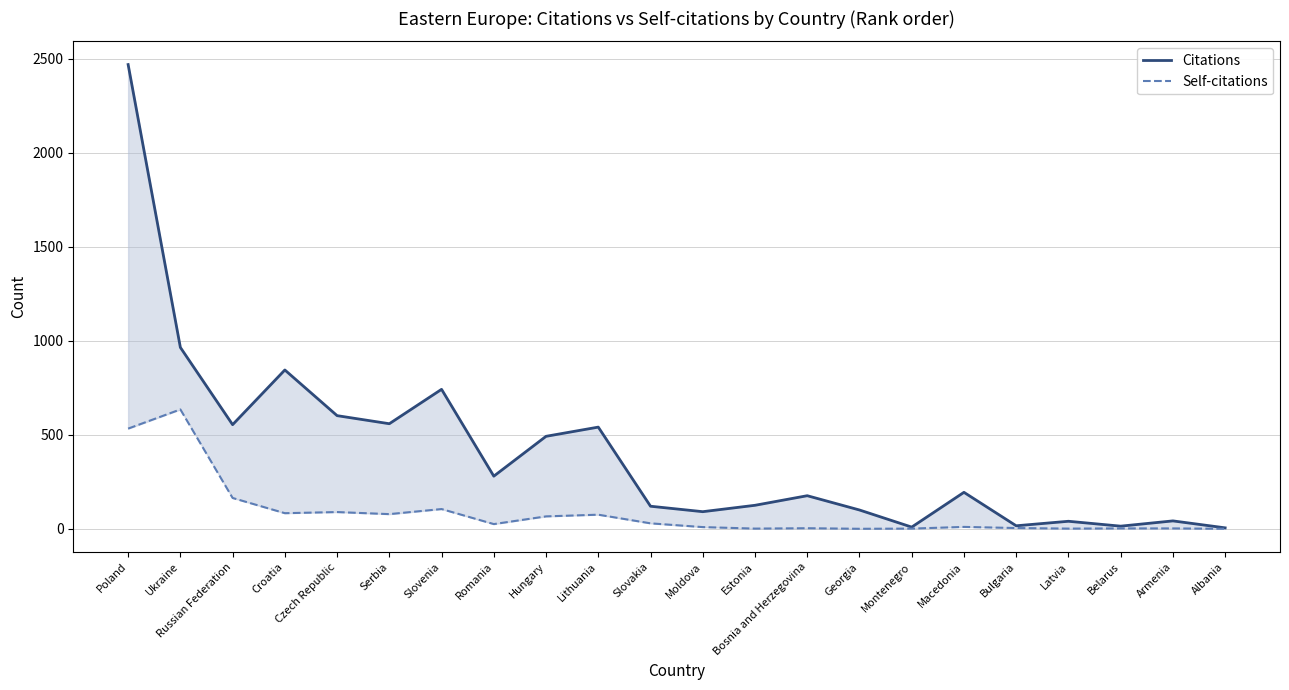

How many distinct data groups are displayed?

2